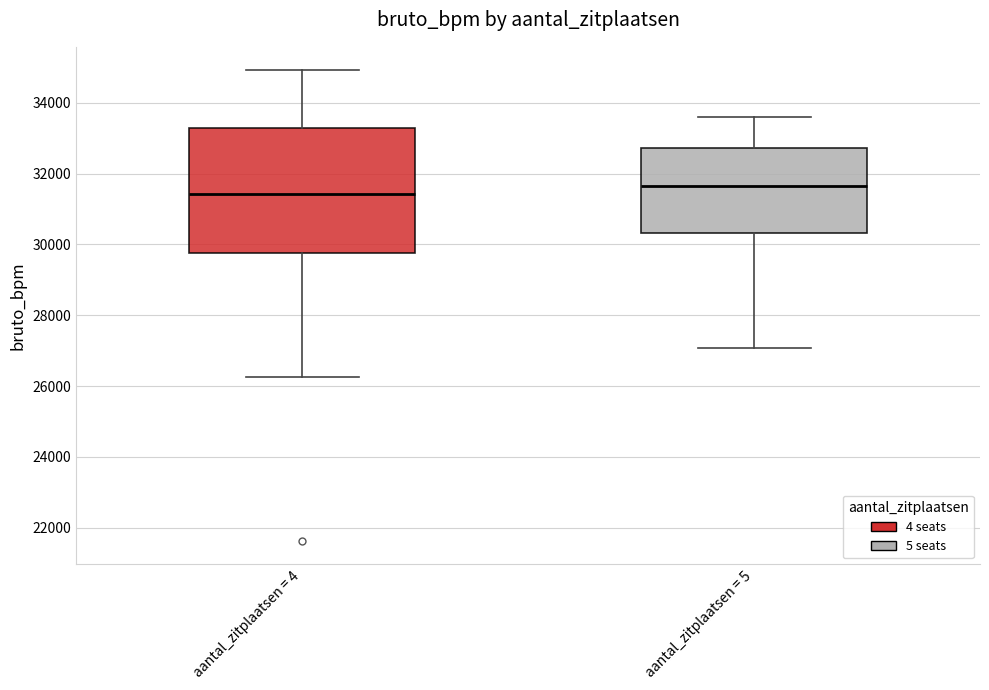

Reading left to right, transcribe this box plot: for each box, give where its median line is, the range the box spans, and where its two whiskers end, as read against the y-axis. The values are not printed on the chart, so give them approximately, as read against the axis.

aantal_zitplaatsen = 4: median 31400, box 29800 to 33200, whiskers 26200 to 35000
aantal_zitplaatsen = 5: median 31600, box 30400 to 32800, whiskers 27000 to 33600